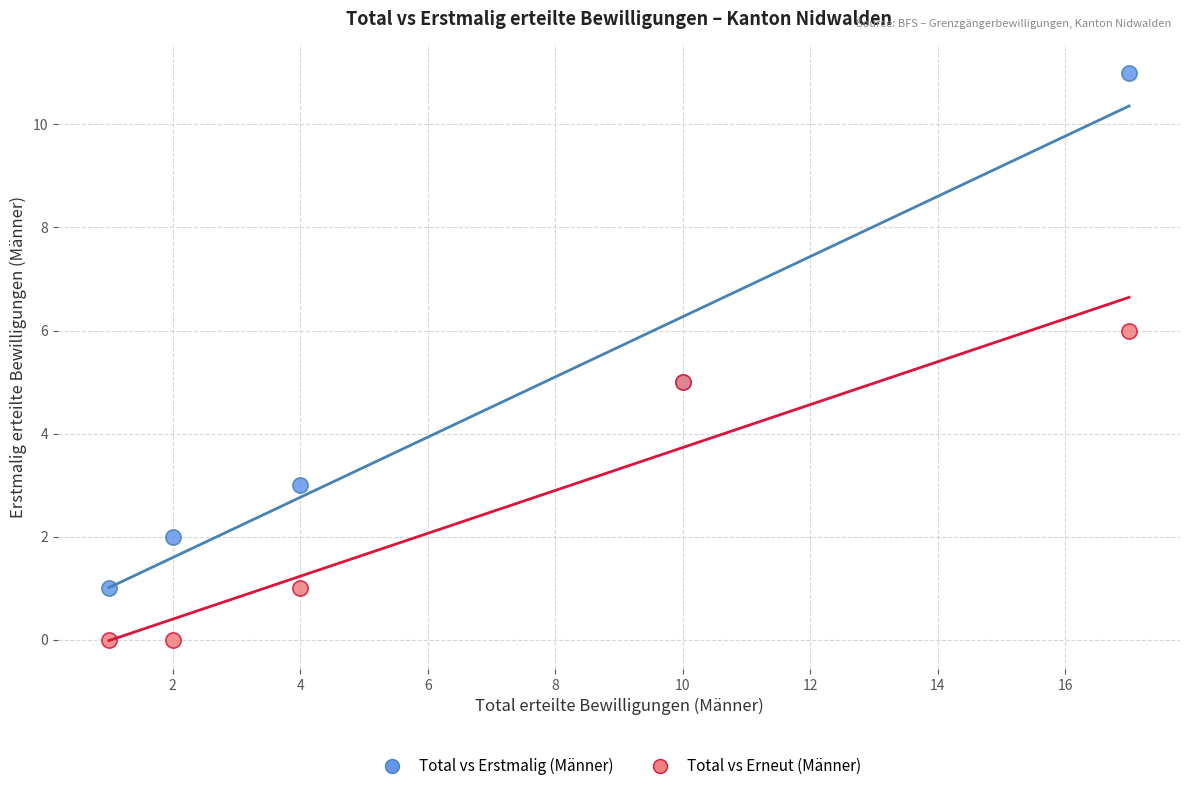

What are all the series names shown in the legend?

Total vs Erstmalig (Männer), Total vs Erneut (Männer)